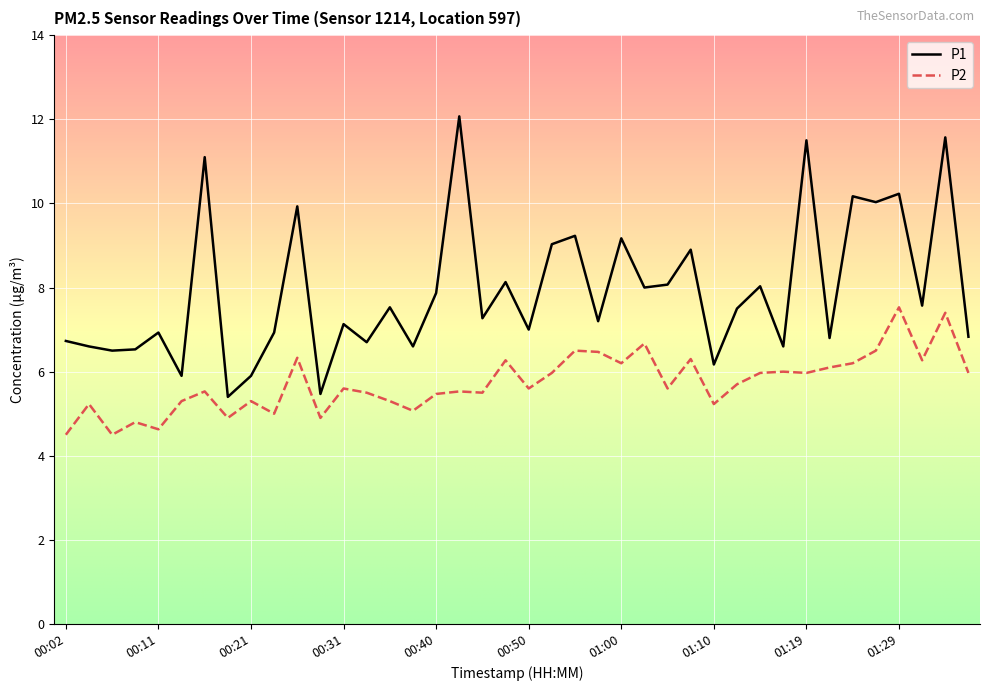

What is the highest value of the P2 series?

7.5